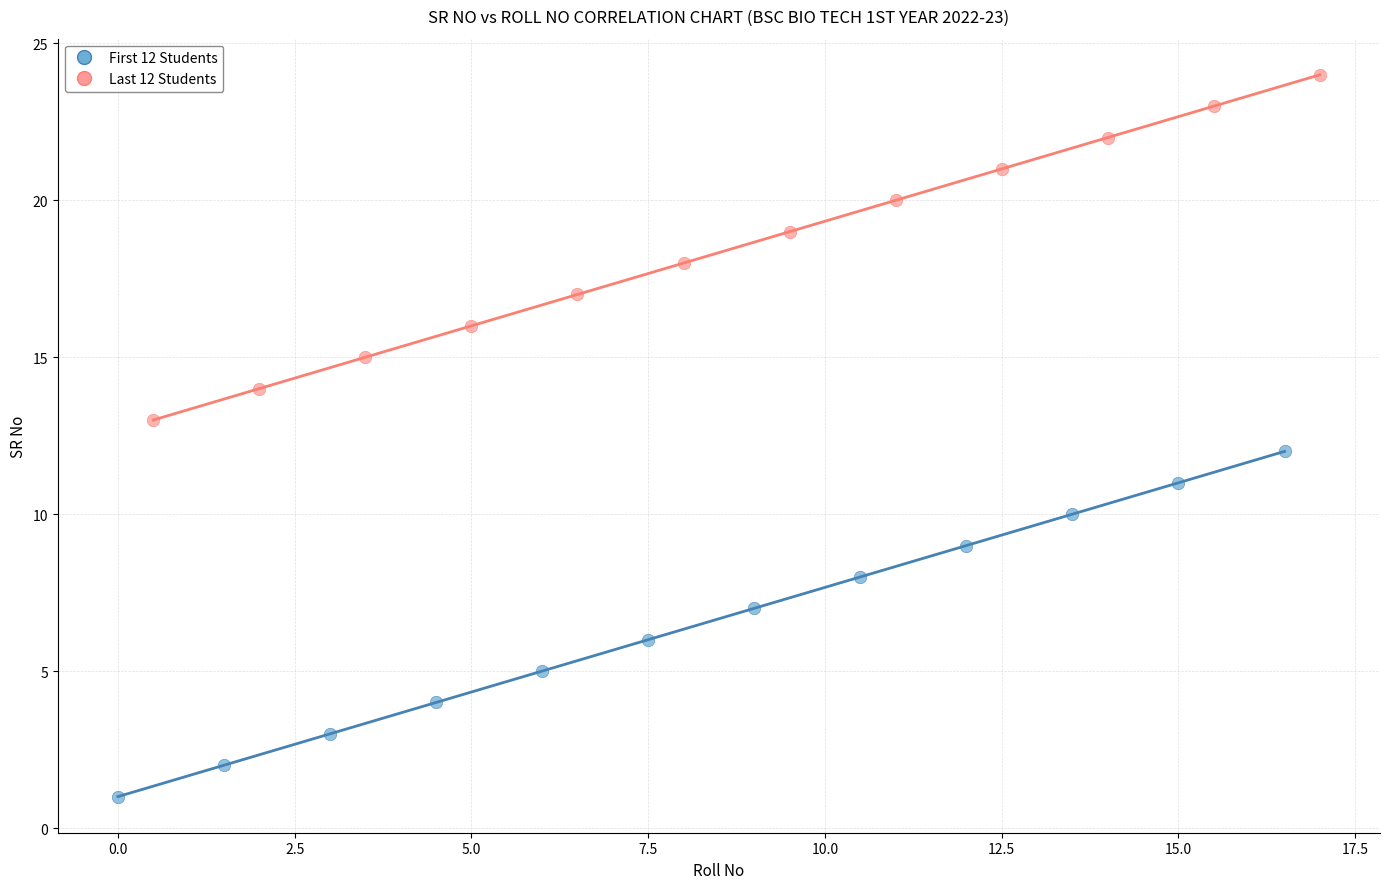

Which series reaches the minimum Y coordinate?

First 12 Students